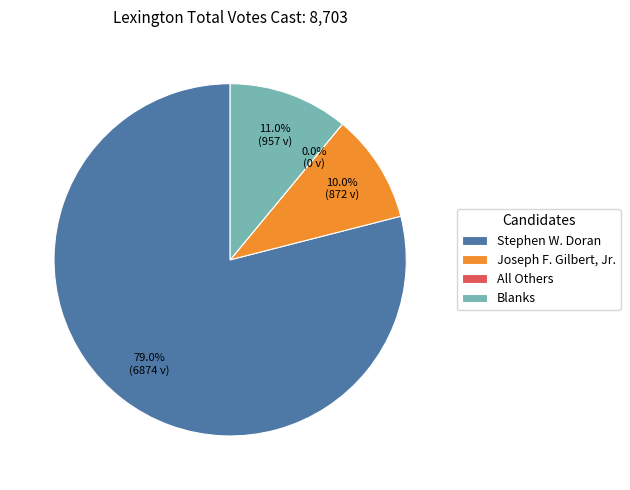

Rank the categories by value from lowest to highest.

All Others, Joseph F. Gilbert, Jr., Blanks, Stephen W. Doran